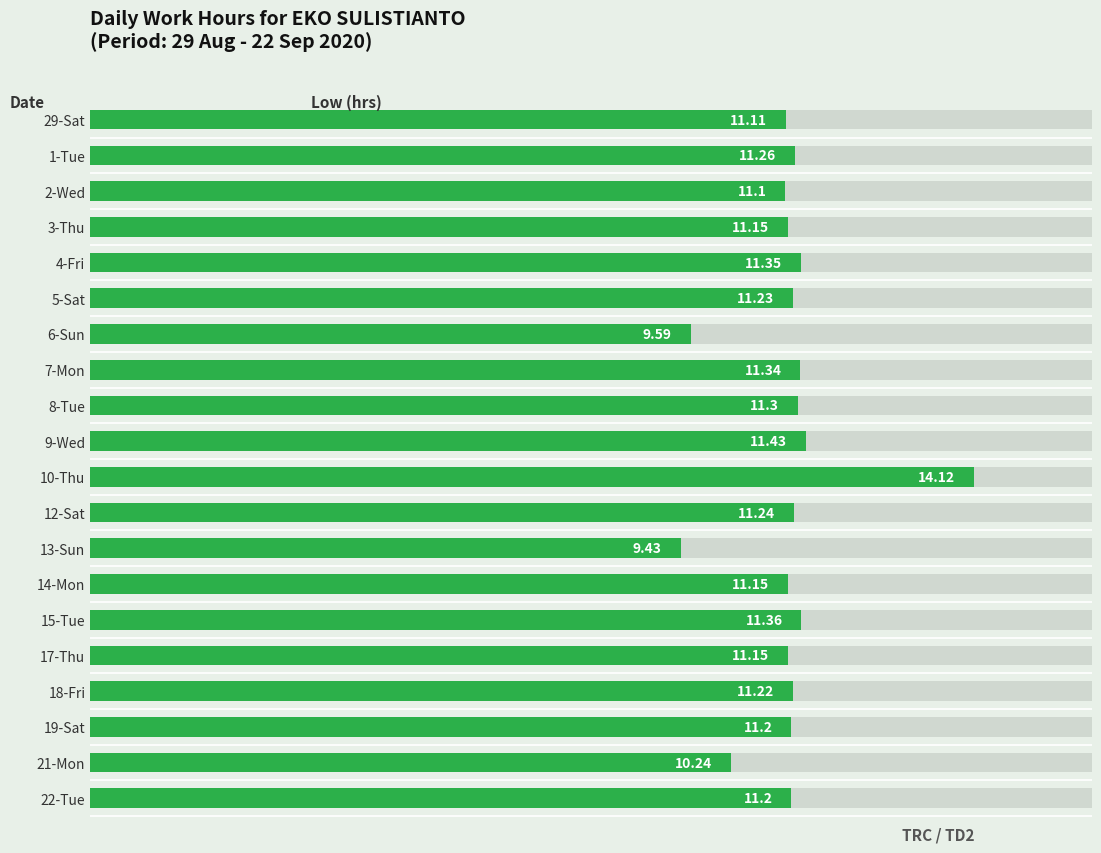

How many values exceed 11?

17